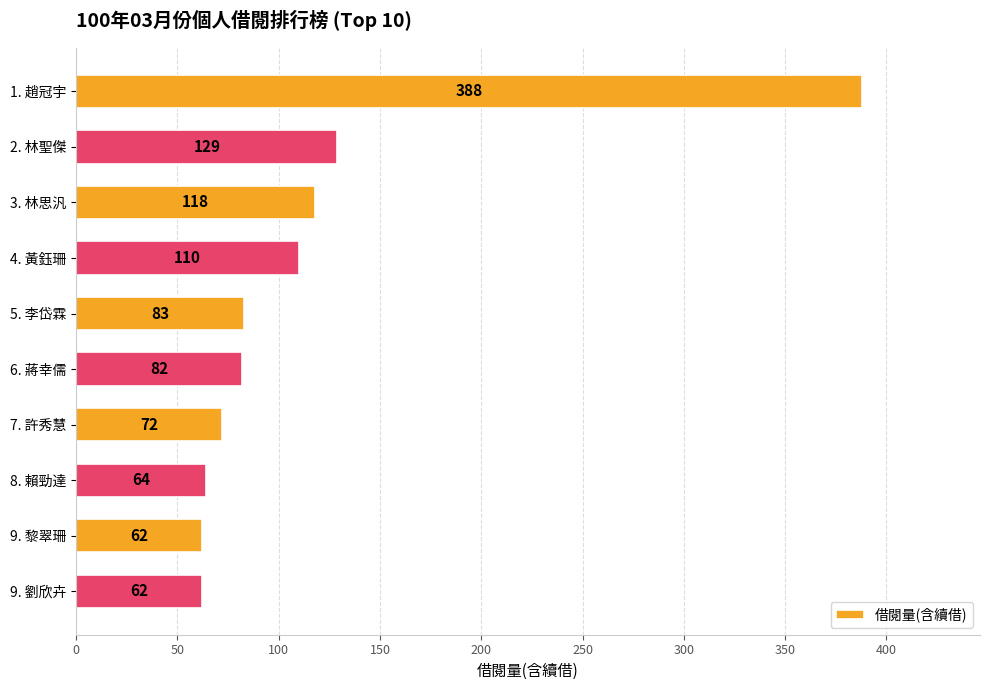

Reading bottom to top, what are all the values shown in this chart?

9. 劉欣卉=62	9. 黎翠珊=62	8. 賴勁達=64	7. 許秀慧=72	6. 蔣幸儒=82	5. 李岱霖=83	4. 黃鈺珊=110	3. 林思汎=118	2. 林聖傑=129	1. 趙冠宇=388